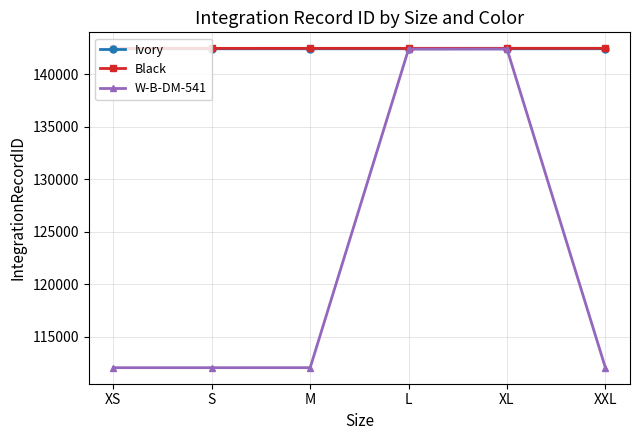

What is the minimum value for Black?

142485